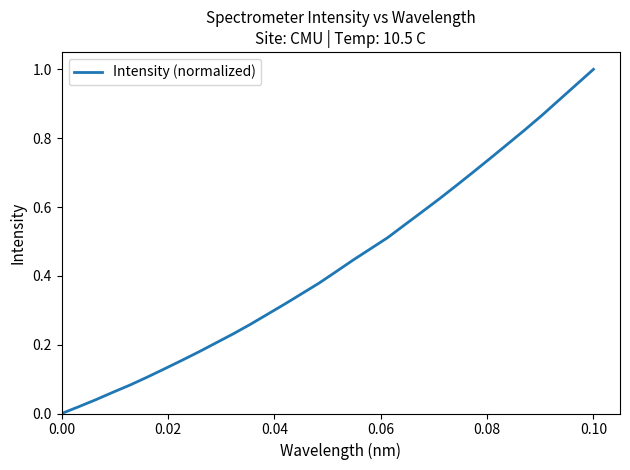

Which label corresponds to the largest value in the chart?

0.10